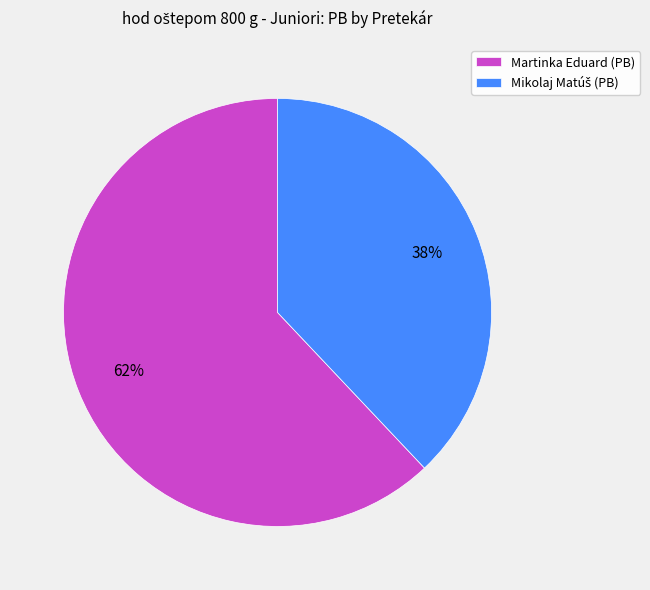

To the nearest percent, what percentage of the pie is Martinka Eduard (PB)?

62%